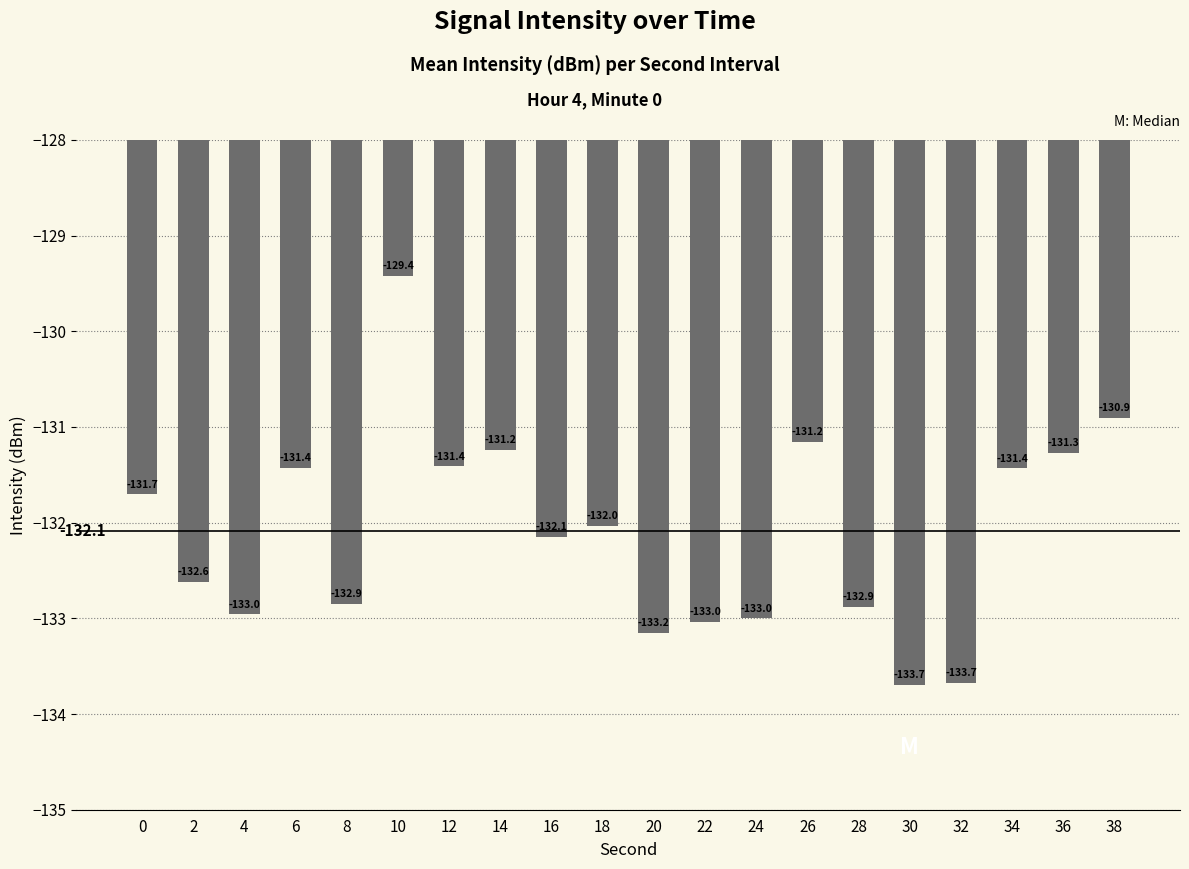

Which category has the highest value across all series?

10